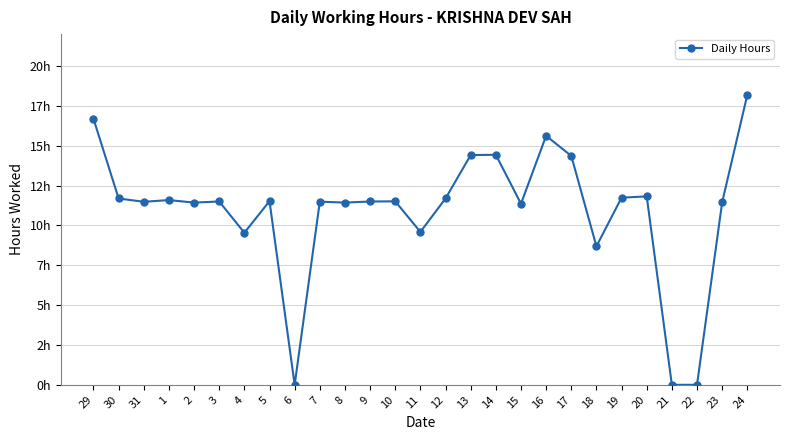

Which has a higher value, 14 or 15?

14